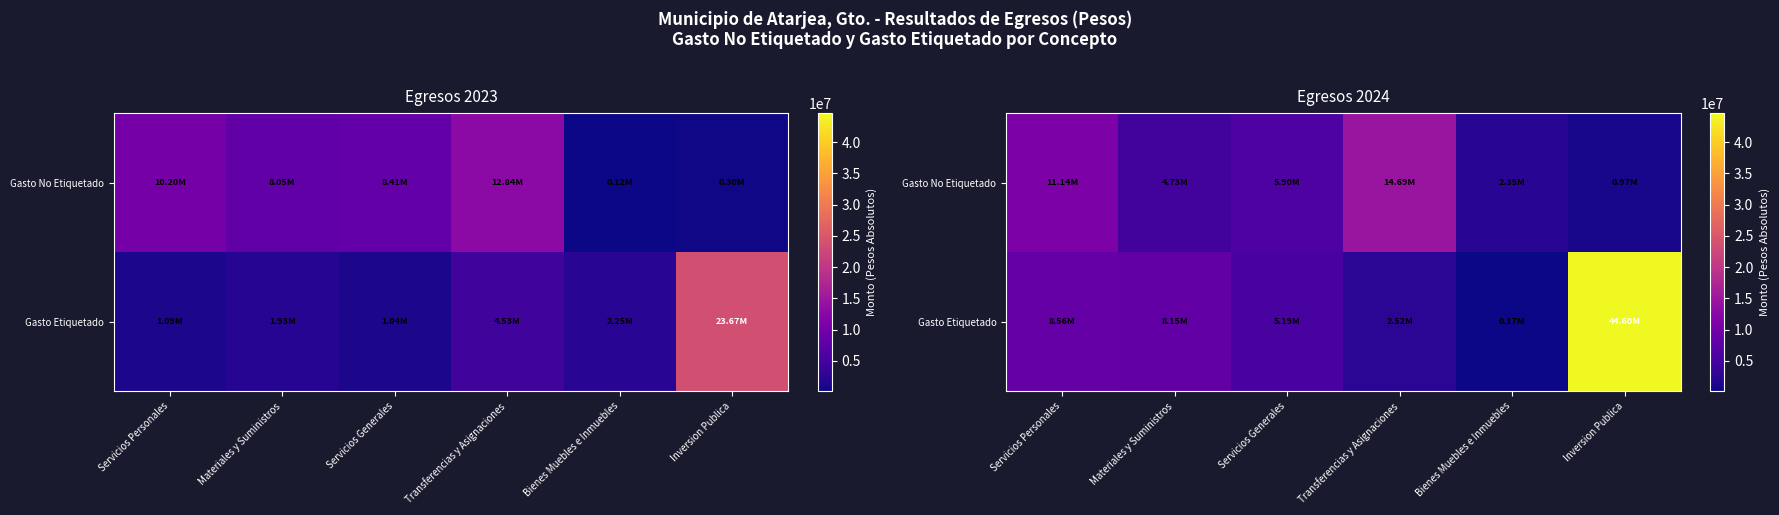

At which category is the sum across all series the highest?

Inversion Publica